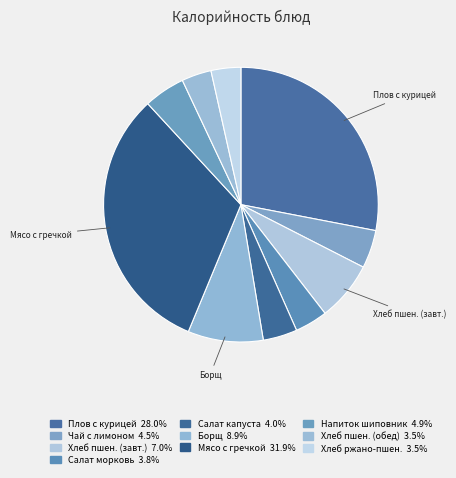

Count the number of slices in the pie.

10